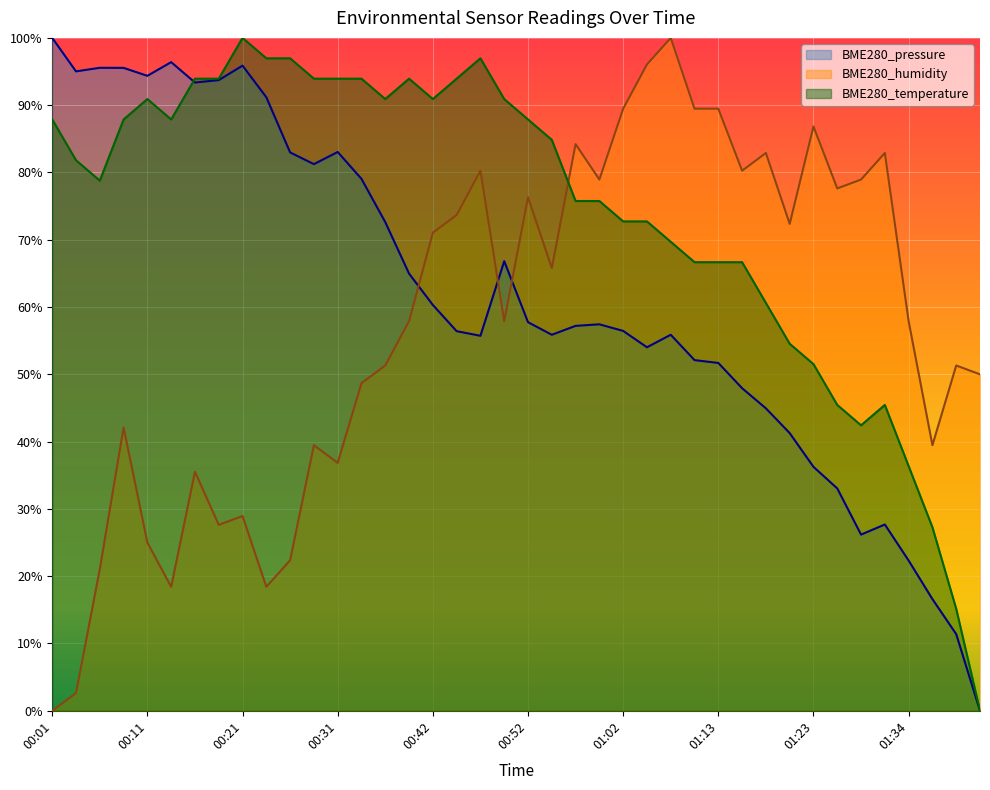

What is the total value across all series at 00:57?

2.2